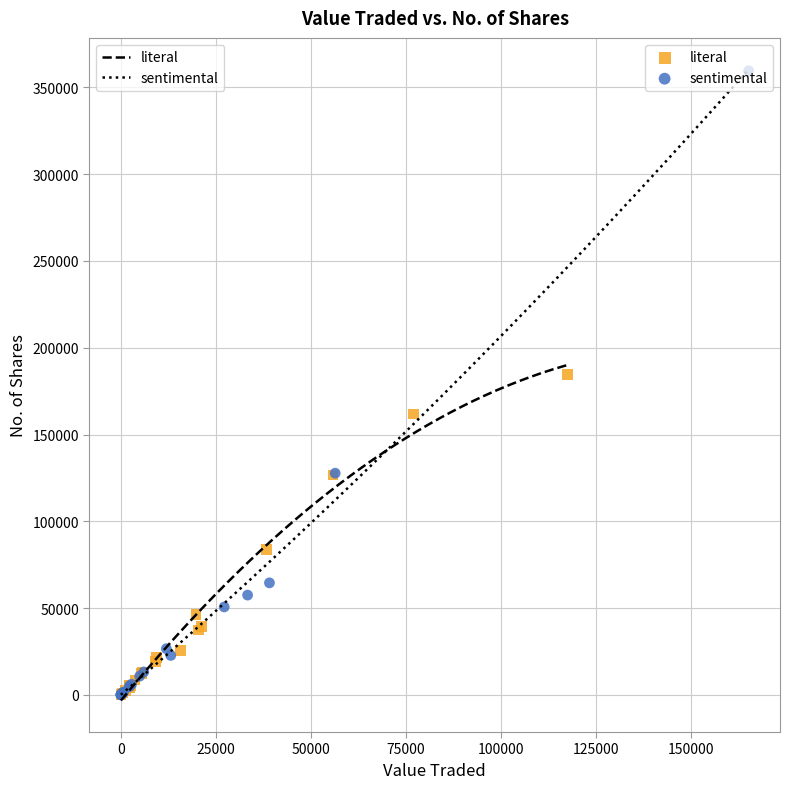

Which series has the widest spread of Y values?

sentimental